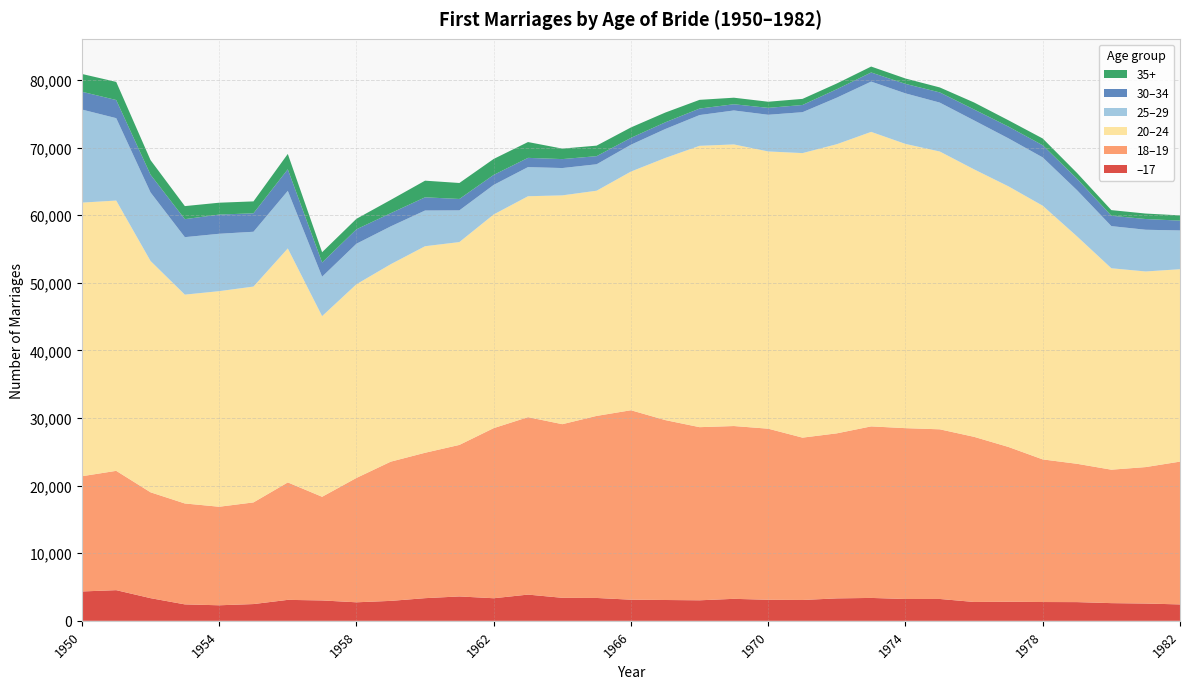

Reading right to left, extract all data points from this chart.

–17: 2427	2558	2617	2768	2780	2823	2789	3234	3228	3387	3320	3083	3114	3253	3036	3080	3126	3382	3404	3879	3340	3607	3352	2950	2740	3015	3101	2479	2299	2432	3353	4536	4343
18–19: 21126	20186	19742	20463	21098	22900	24429	25098	25275	25377	24416	24017	25310	25564	25614	26617	28027	26933	25687	26251	25167	22416	21510	20596	18398	15335	17375	15039	14578	14929	15661	17652	17048
20–24: 28466	28941	29800	33642	37533	38559	39572	41100	42050	43572	42778	42096	41017	41662	41621	38780	35313	33317	33852	32683	31611	30010	30558	29213	28654	26726	34615	31933	31894	30897	34225	39988	40479
25–29: 5735	6170	6234	6830	7143	7098	7241	7233	7479	7438	6884	6051	5425	5024	4552	4278	3970	3911	4041	4311	4375	4690	5281	5597	5993	5833	8518	8108	8489	8502	10143	12190	13771
30–34: 1453	1587	1537	1699	1798	1738	1616	1508	1404	1350	1253	1067	1022	920	962	993	1014	1200	1324	1367	1477	1686	1954	1952	2137	2096	3192	2731	2842	2661	2617	2682	2632
35+: 774	811	829	849	1002	936	1036	736	797	875	847	903	907	968	1290	1445	1544	1558	1551	2340	2361	2365	2462	1965	1553	1526	2272	1762	1755	1933	2159	2682	2632